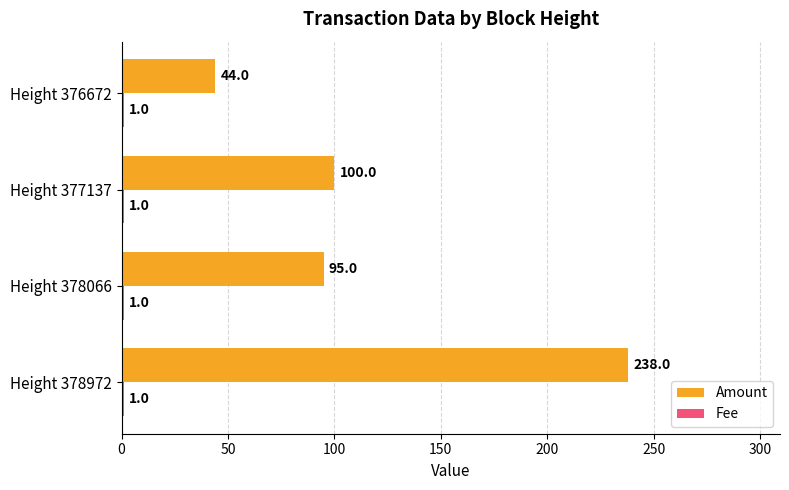

Is it true that Amount equals 238 at Height 378972?

True